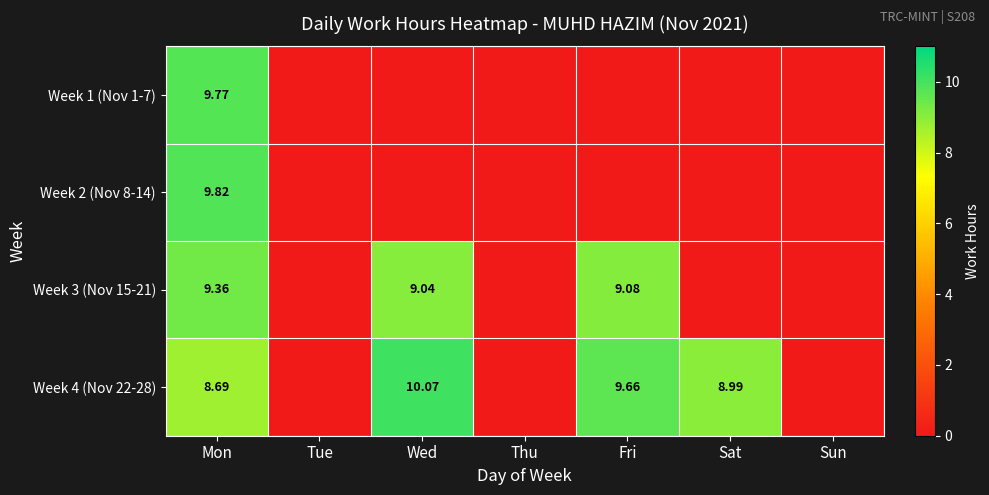

Is the value of Week 4 (Nov 22-28) at Wed greater than the value of Week 3 (Nov 15-21) at Fri?

Yes